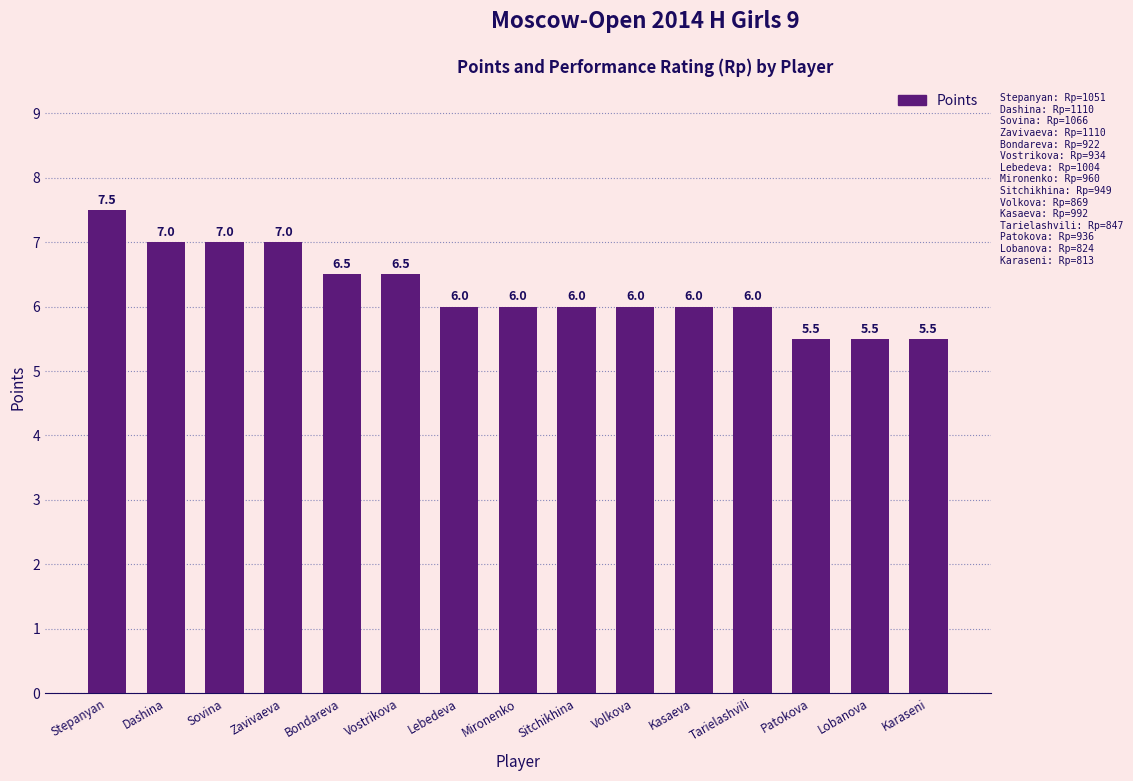

Are the bars grouped side by side (vs. stacked)?

No